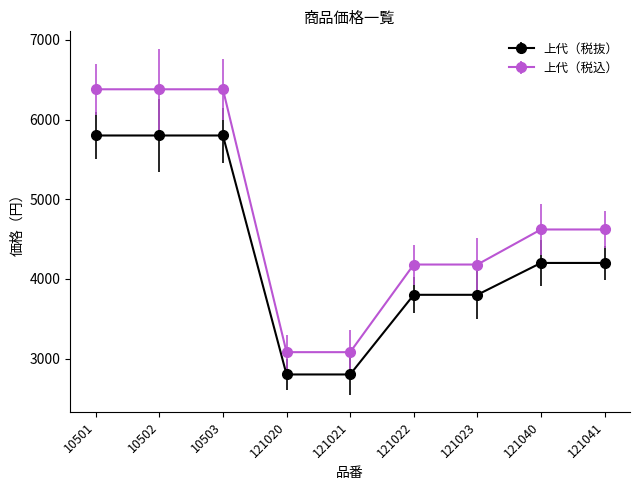

Does the chart have visible grid lines?

No